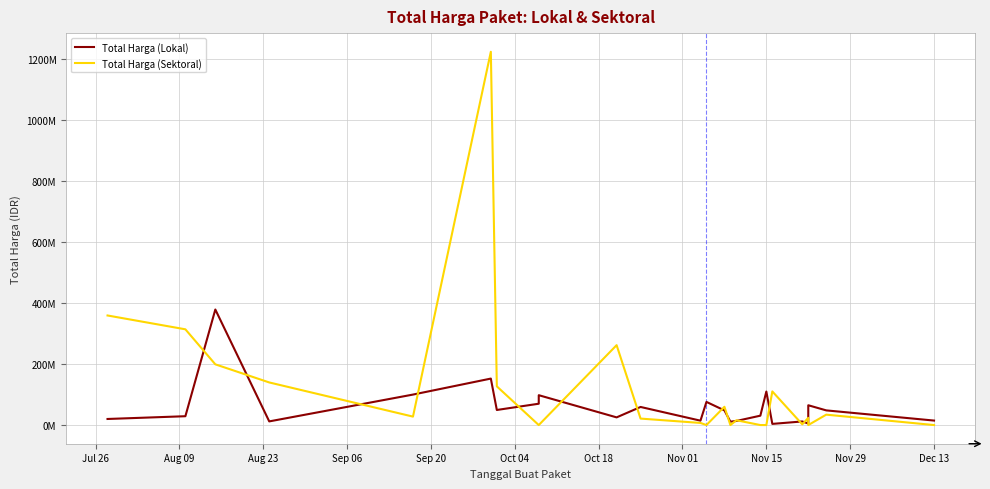

Which category has the lowest value in the Total Harga (Sektoral) series?

Nov 01